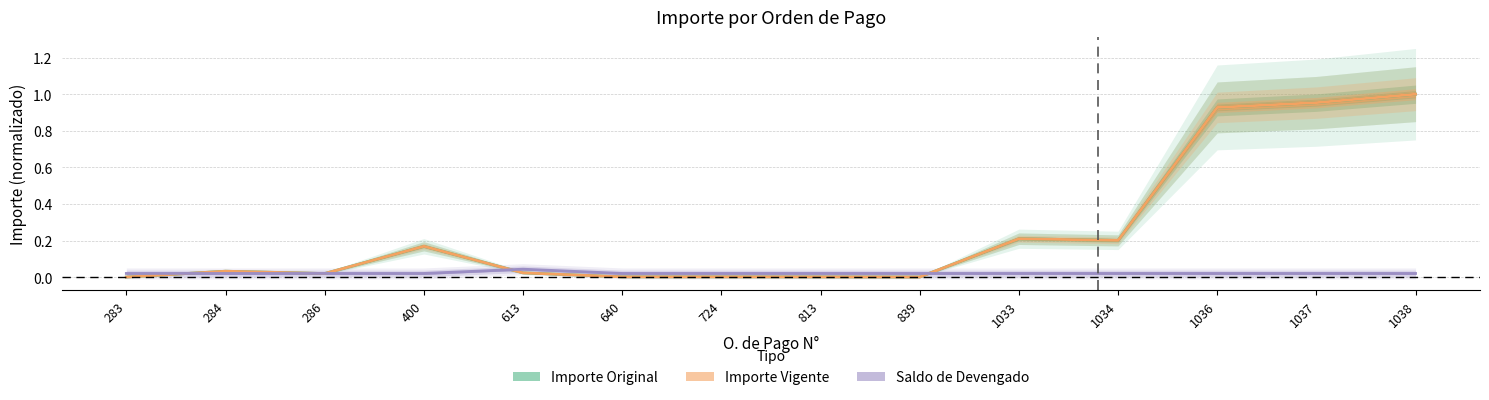

True or false: Importe Original has more than 2 points higher than both neighbors.

True